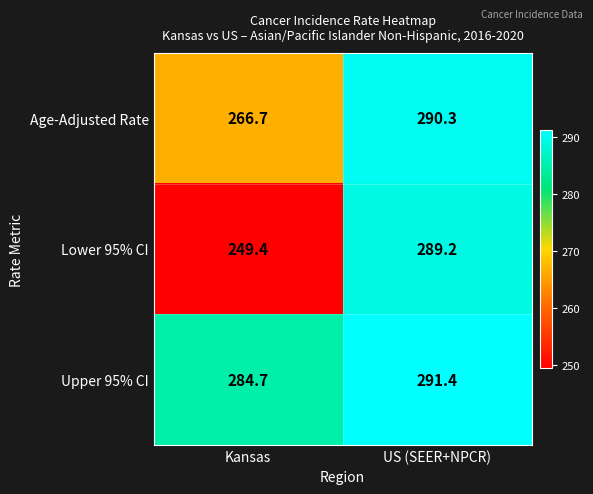

Which series has the largest range (max minus min)?

Lower 95% CI